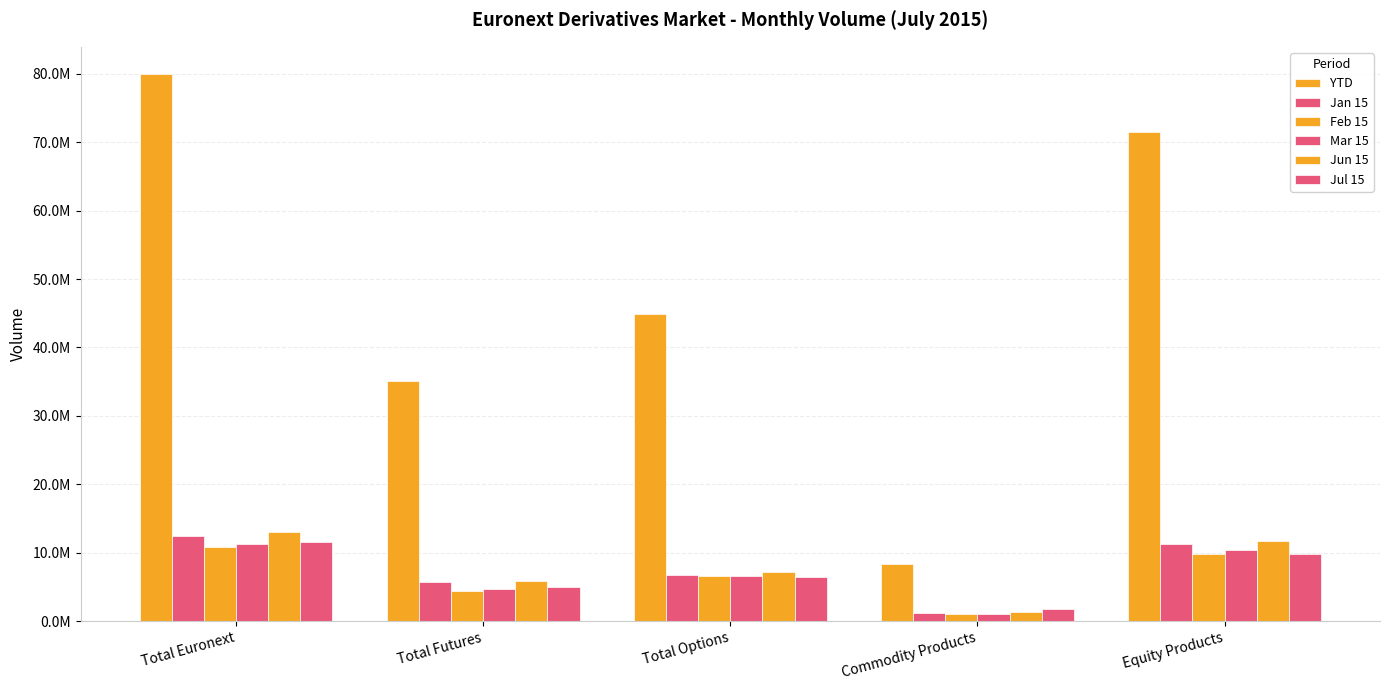

What is the maximum value shown in the chart?

79954595